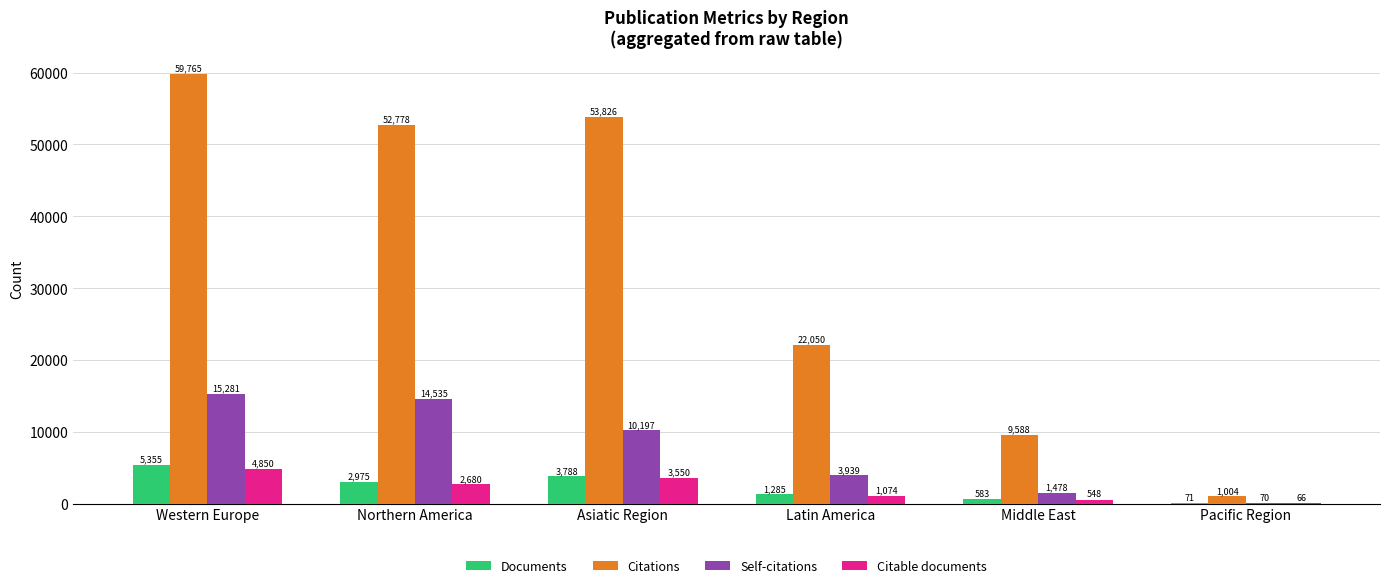

The value of Self-citations at Asiatic Region is 10197. True or false?

True